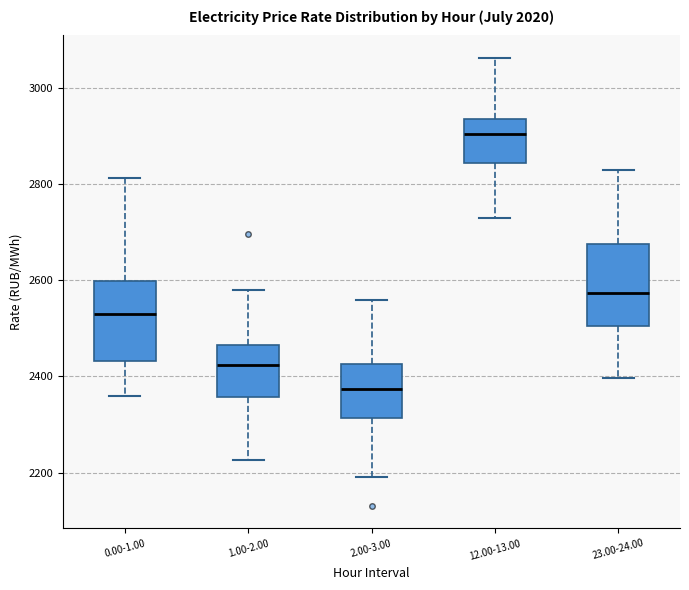

Which box's median line is the lowest?

2.00-3.00